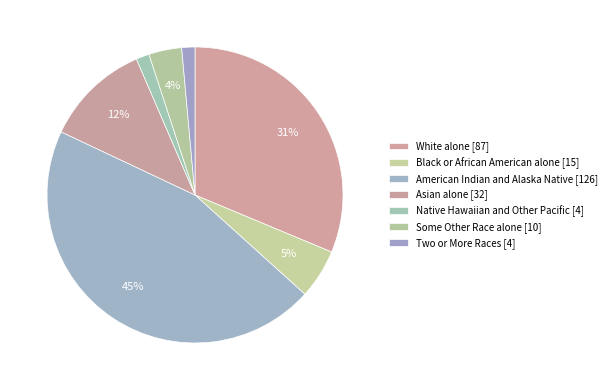

What percentage is NOT represented by Two or More Races?

98.6%